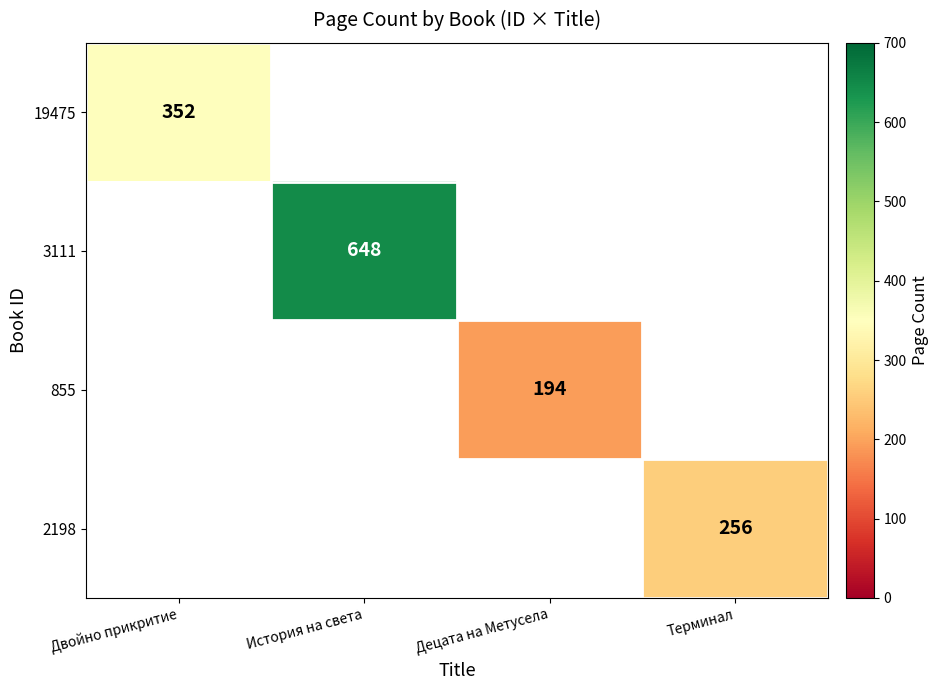

True or false: 2198 has a value of 97 at Терминал.

False